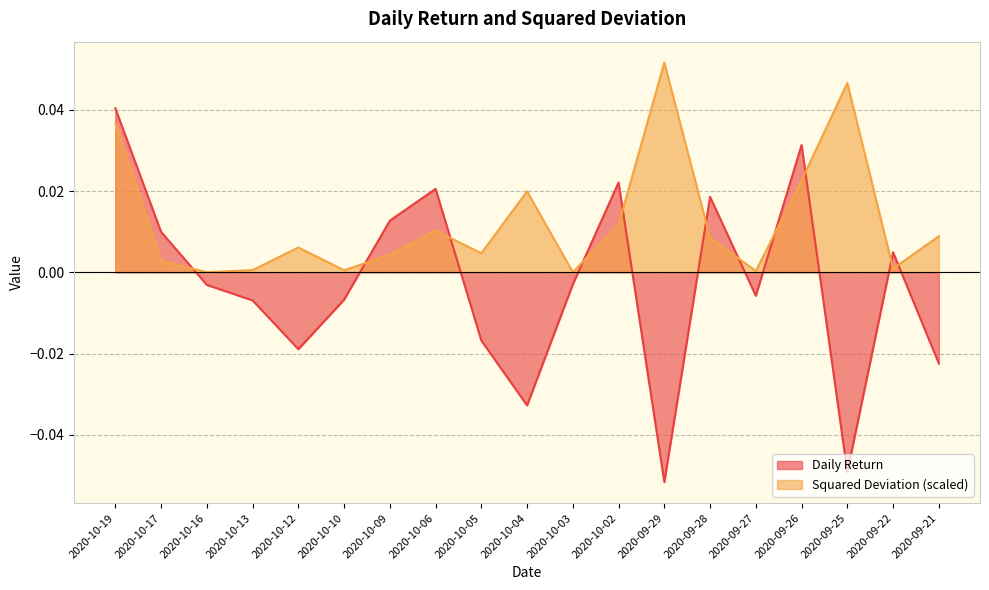

Where do Daily Return and Squared Deviation first cross each other?

2020-10-17 and 2020-10-16